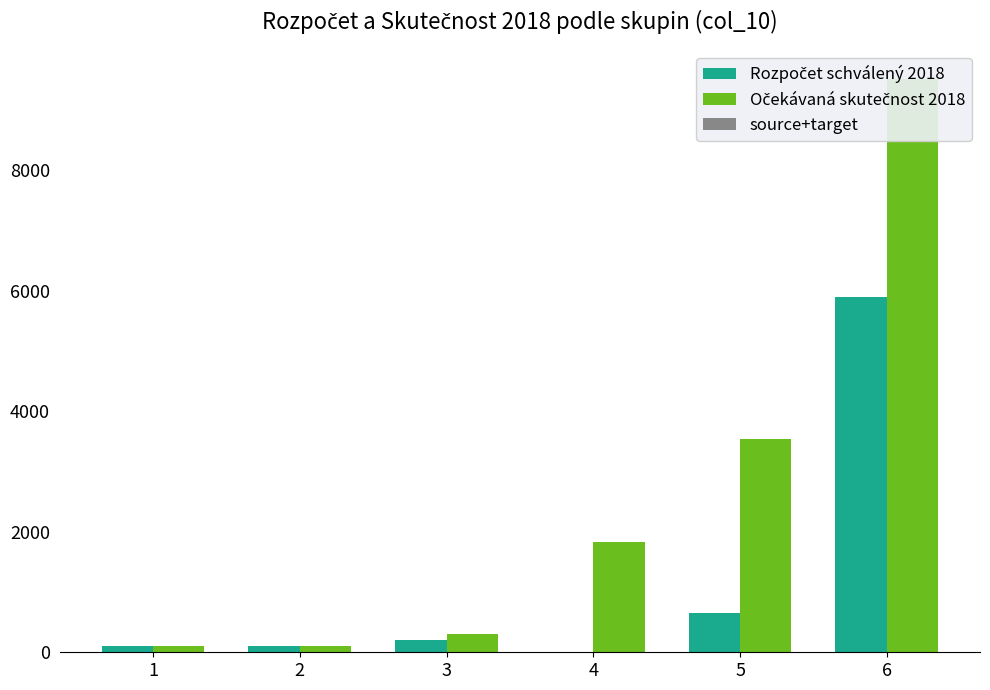

Which category has the highest value in the Očekávaná skutečnost 2018 series?

6